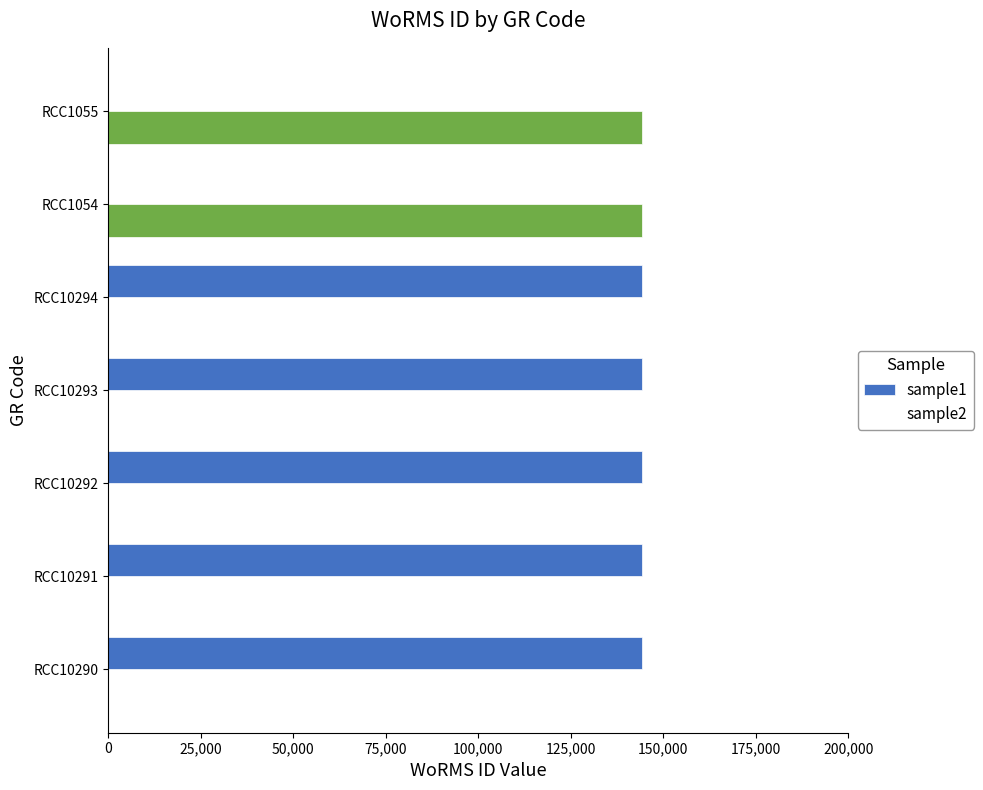

Reading right to left, extract all data points from this chart.

sample1: 0	0	144193	144193	144193	144193	144193
sample2: 144193	144193	0	0	0	0	0